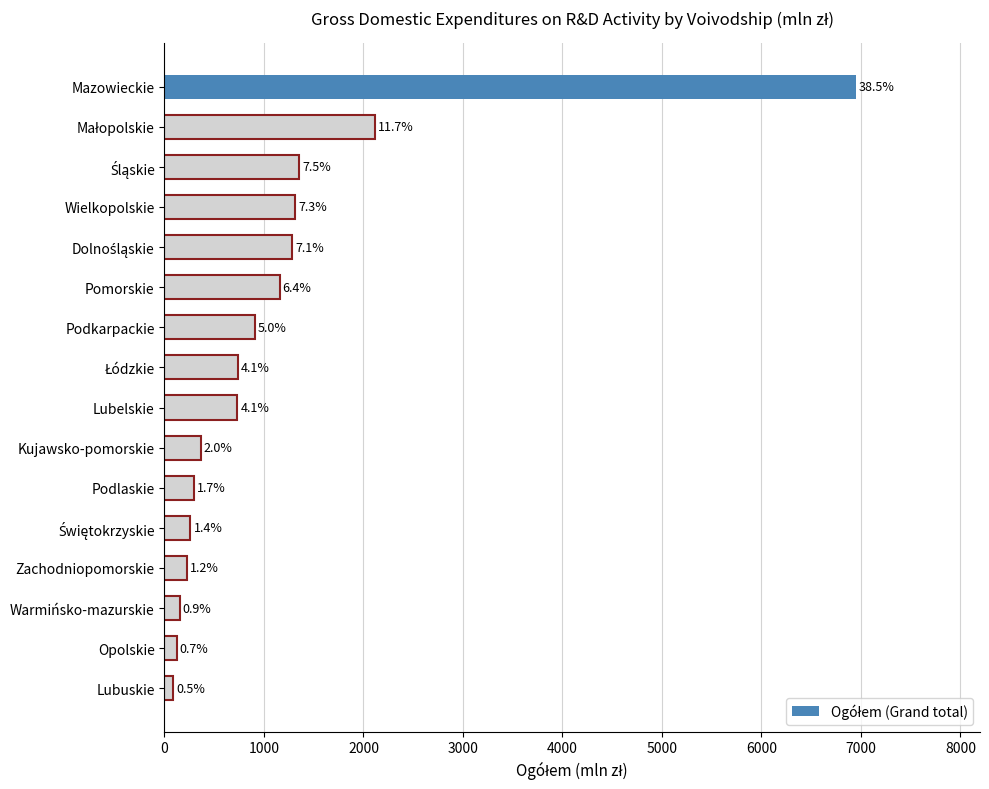

How many bars are there in total?

16